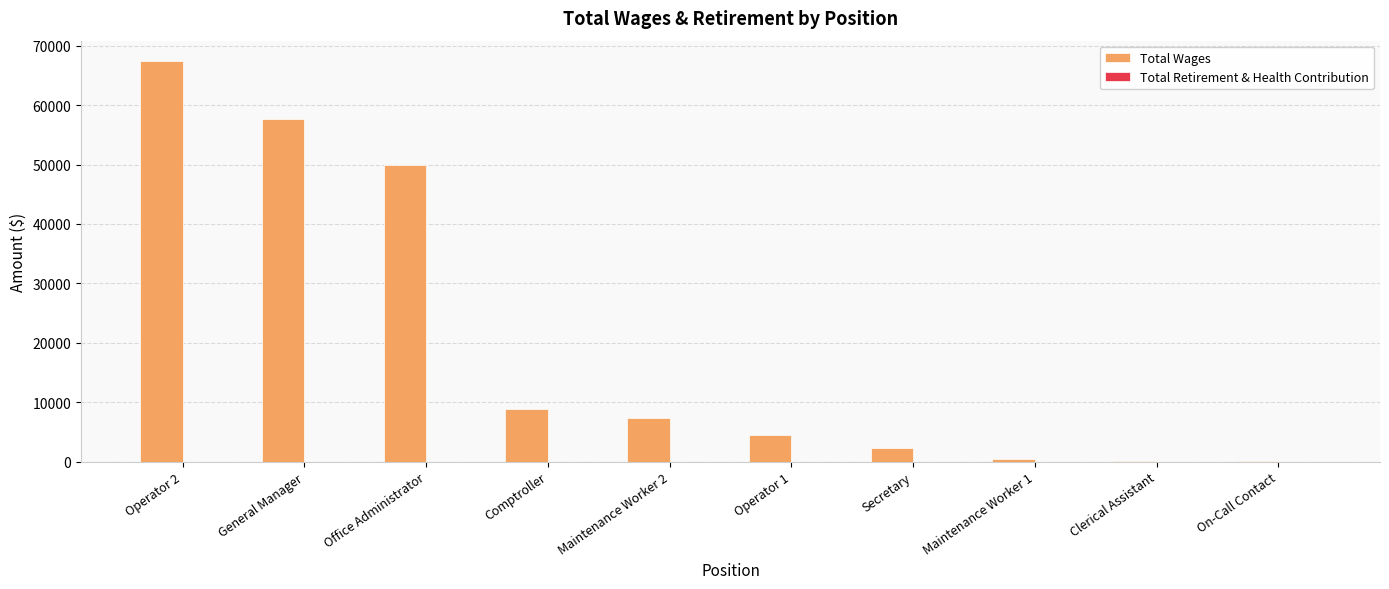

Between General Manager and Office Administrator, which is larger?

General Manager